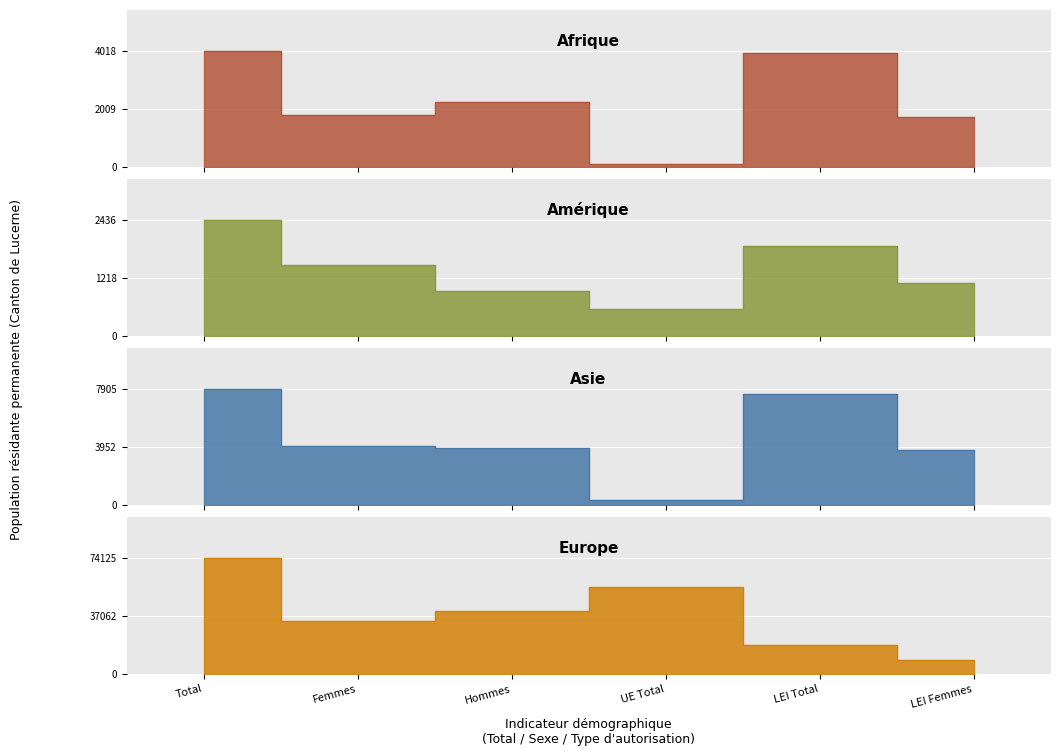

What is the sum of the Europe values at UE Total and LEI Total?

74125